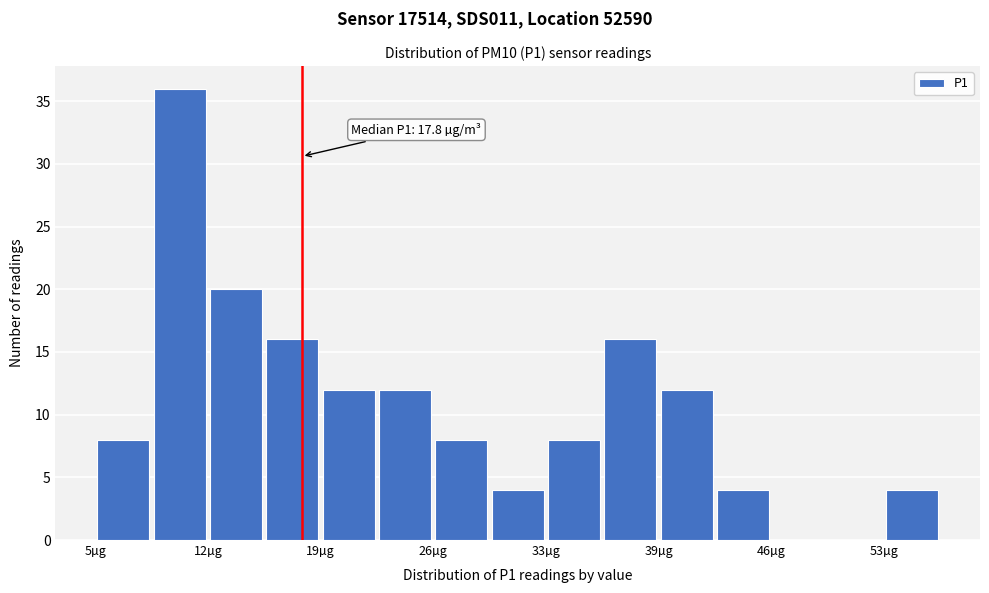

Around what value on the x-axis is the tallest bar? Give the approximate position of its centre, as read against the axis.

10